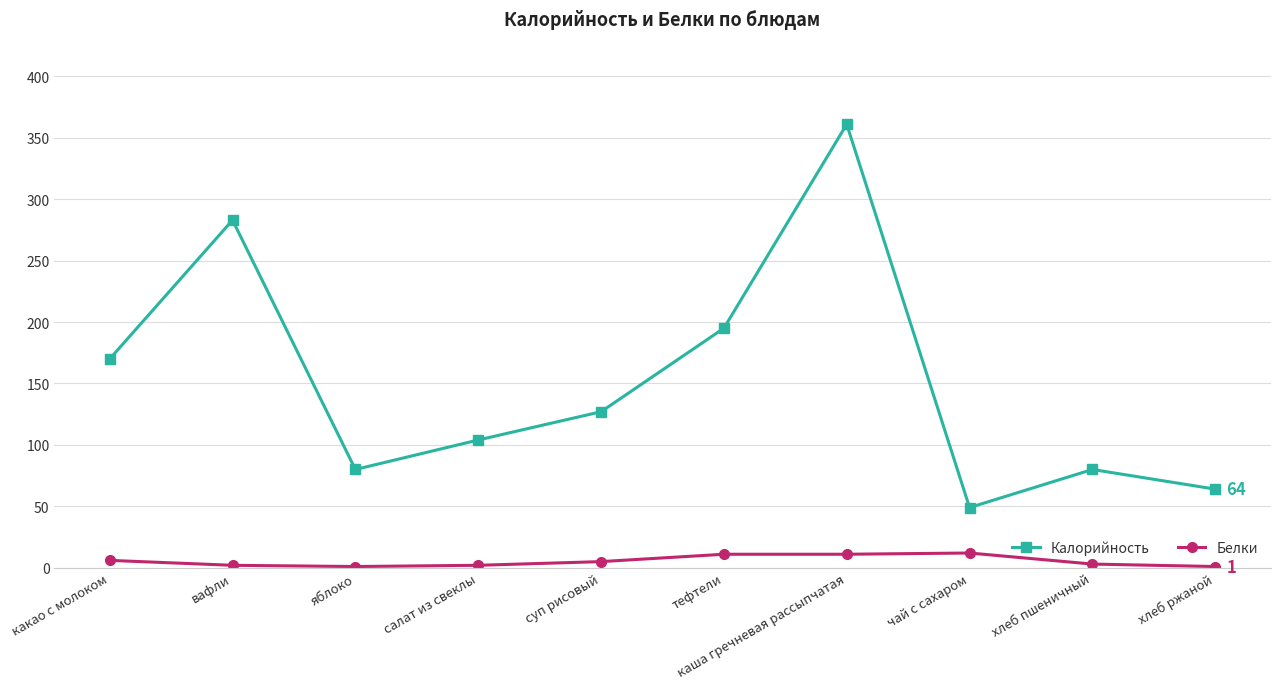

In Калорийность, how many points are lower than both neighbors (excluding endpoints)?

2